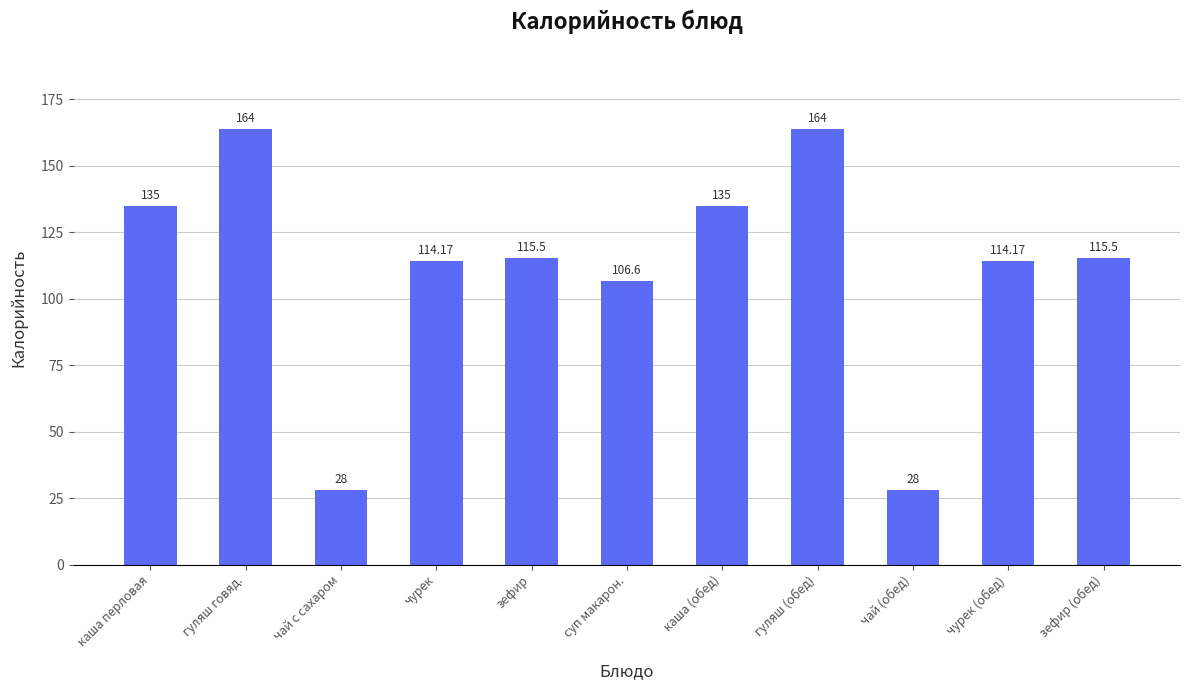

What is the smallest value displayed?

28.0